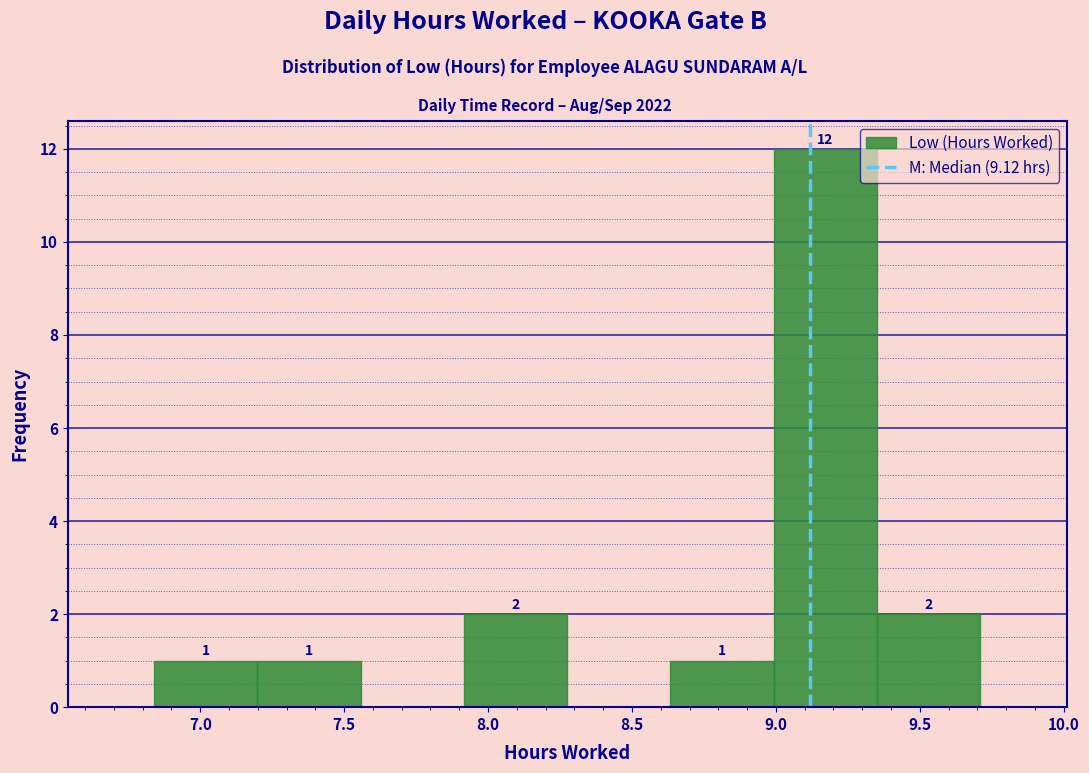

Which range on the x-axis has the tallest bar?

9.00 to 9.35